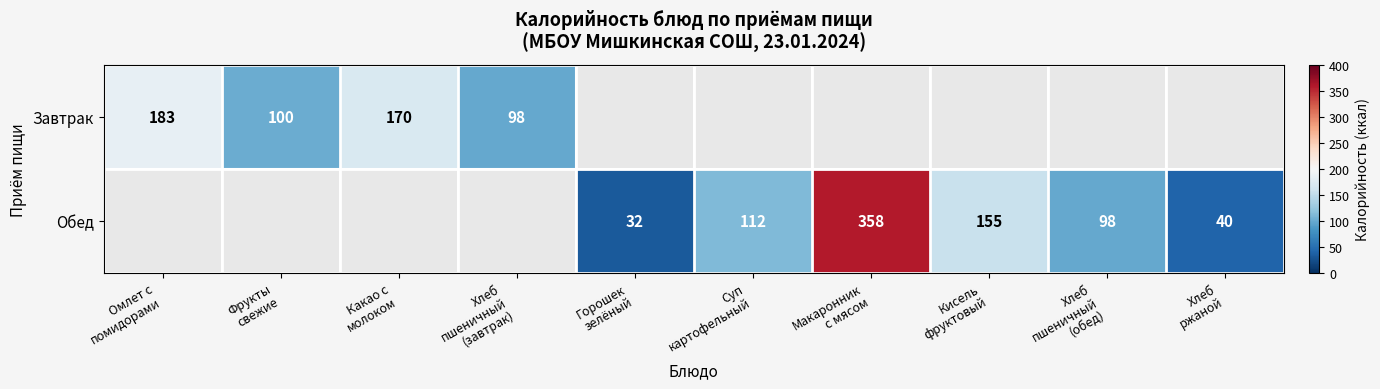

Is the value of Завтрак at Фрукты свежие greater than the value of Обед at Макаронник с мясом?

No